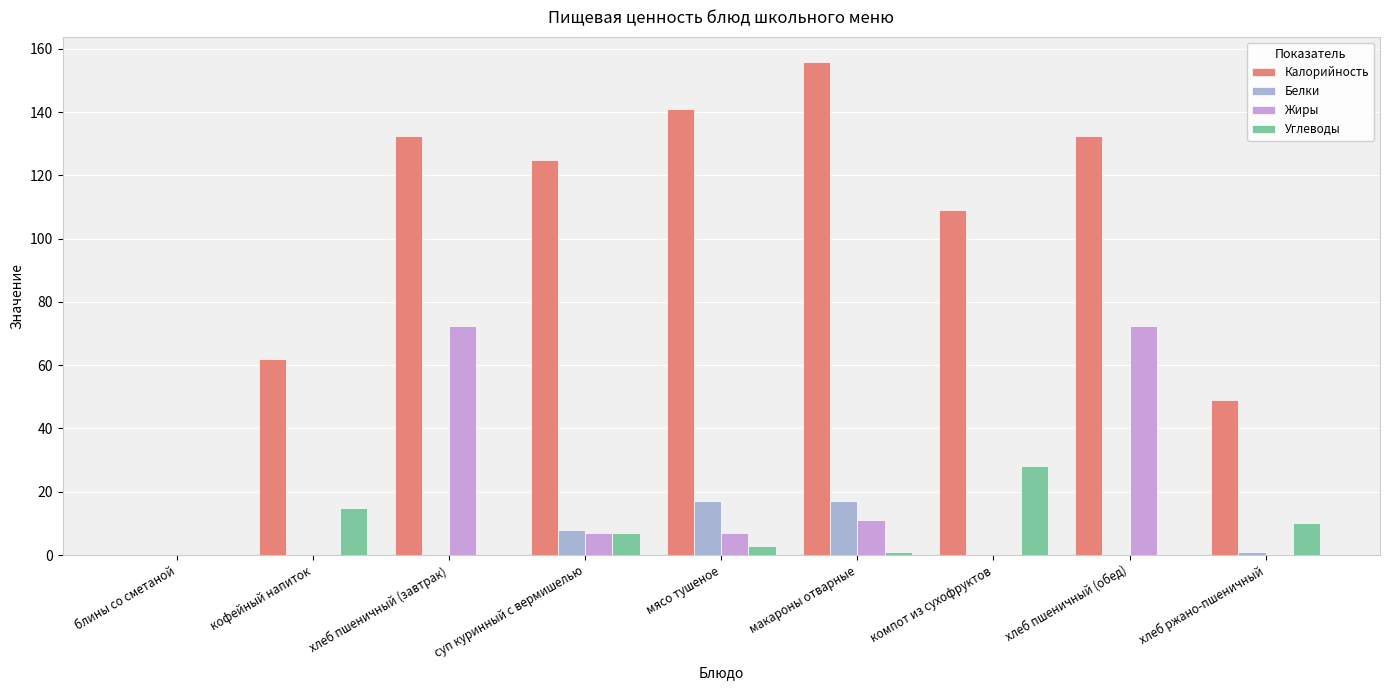

The value of Белки at макароны отварные is 11.8. True or false?

False